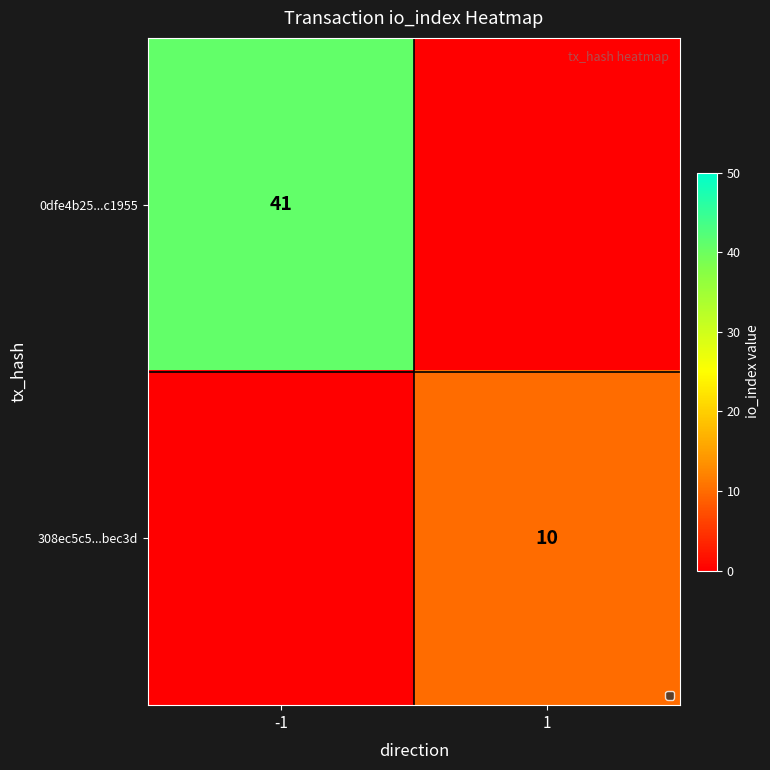

Is the value of 0dfe4b25...c1955 at -1 greater than the value of 308ec5c5...bec3d at 1?

Yes